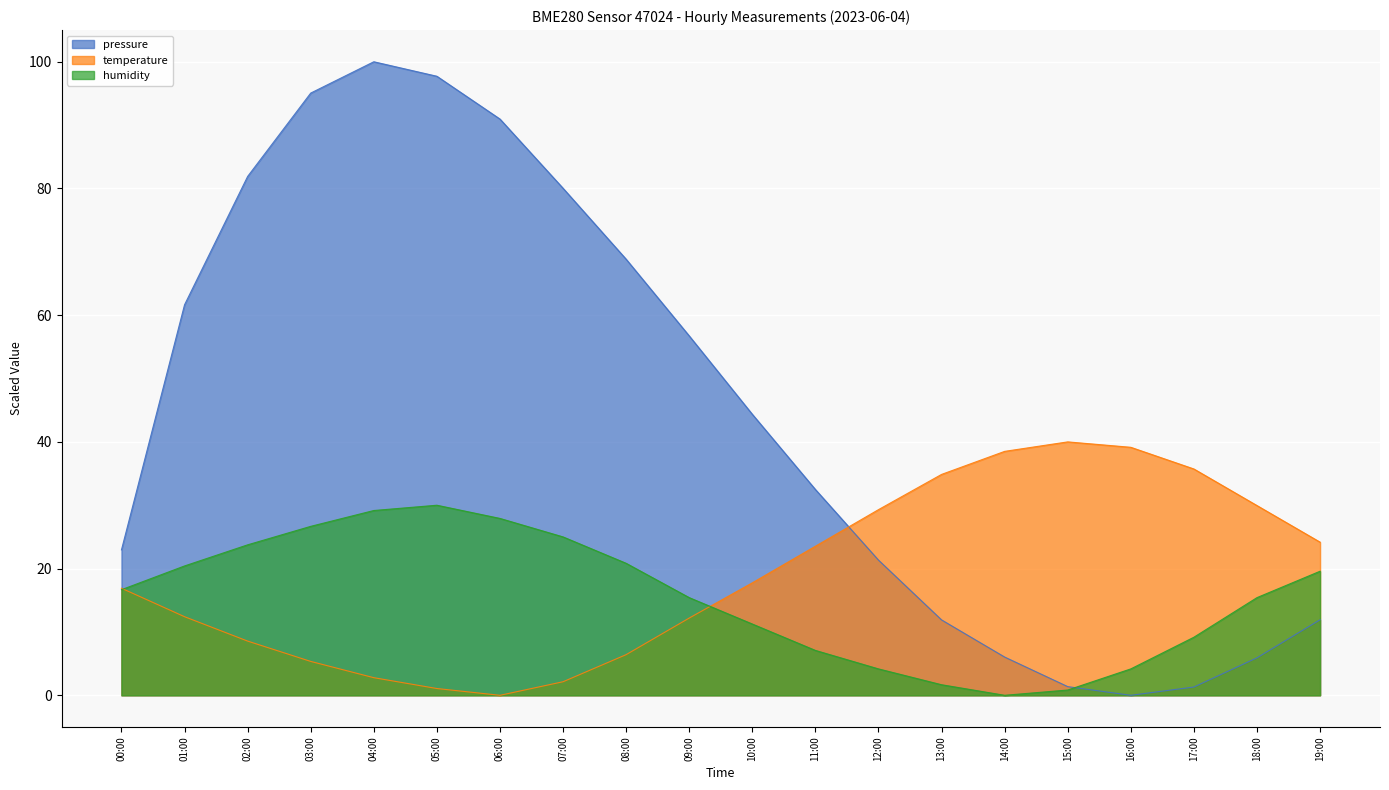

What is the spread (max minus min) of values at 04:00?

97.2